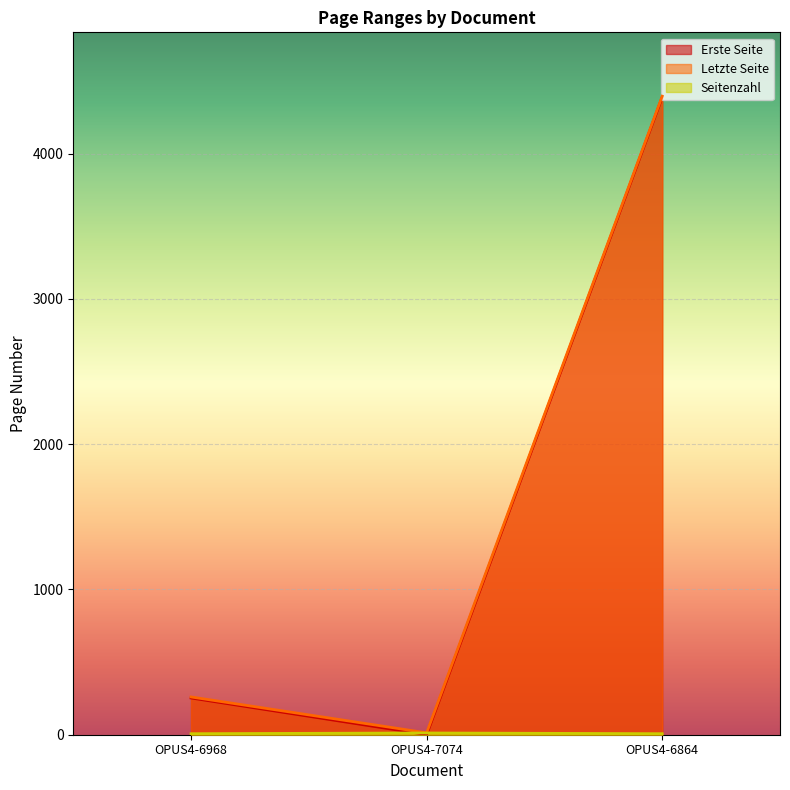

What is the maximum value for Letzte Seite?

4396